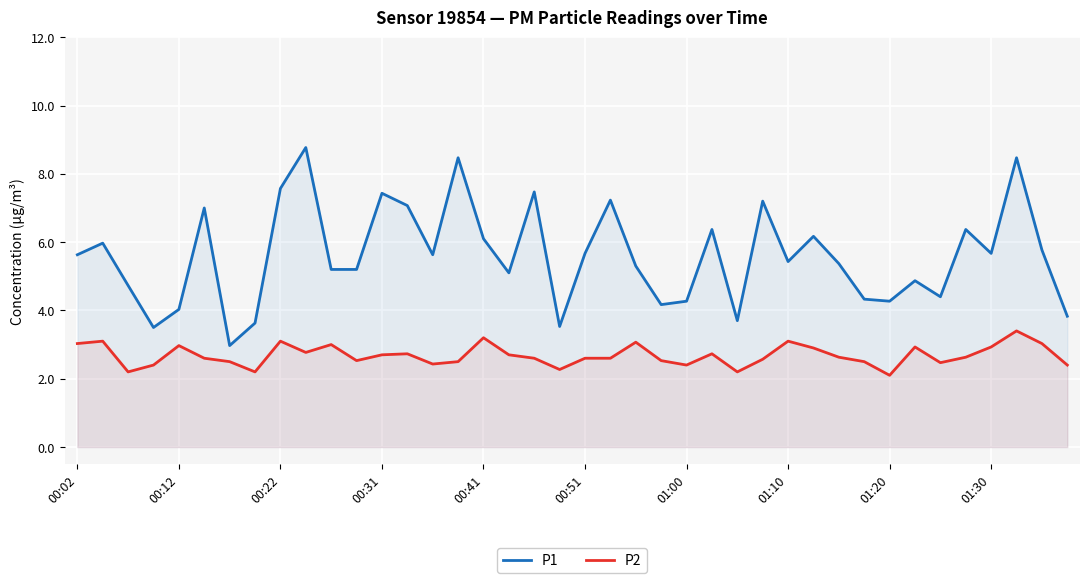

Rank the series by their maximum value, from lowest to highest.

P2, P1